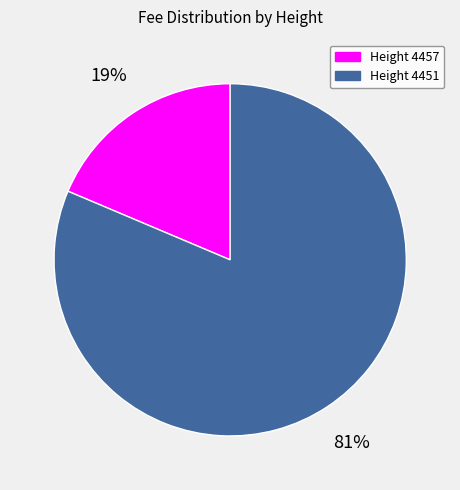

Which category has the biggest portion of the pie?

4451